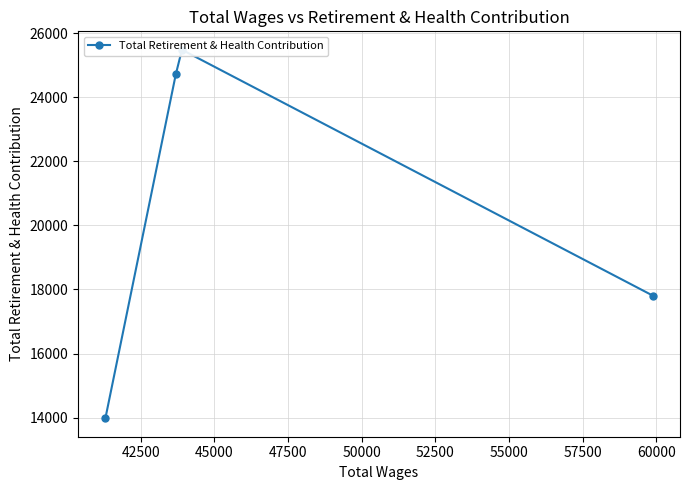

Between 45000 and 40000, which is larger?

45000